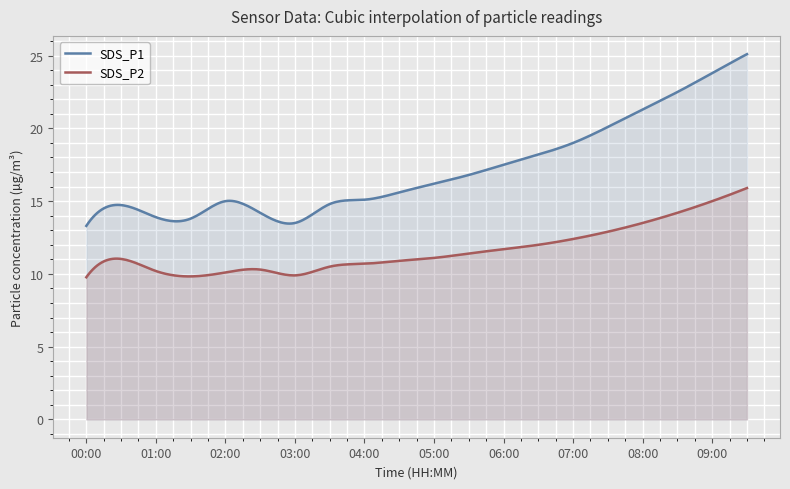

Where is SDS_P1 nearest to the value 19?

07:00